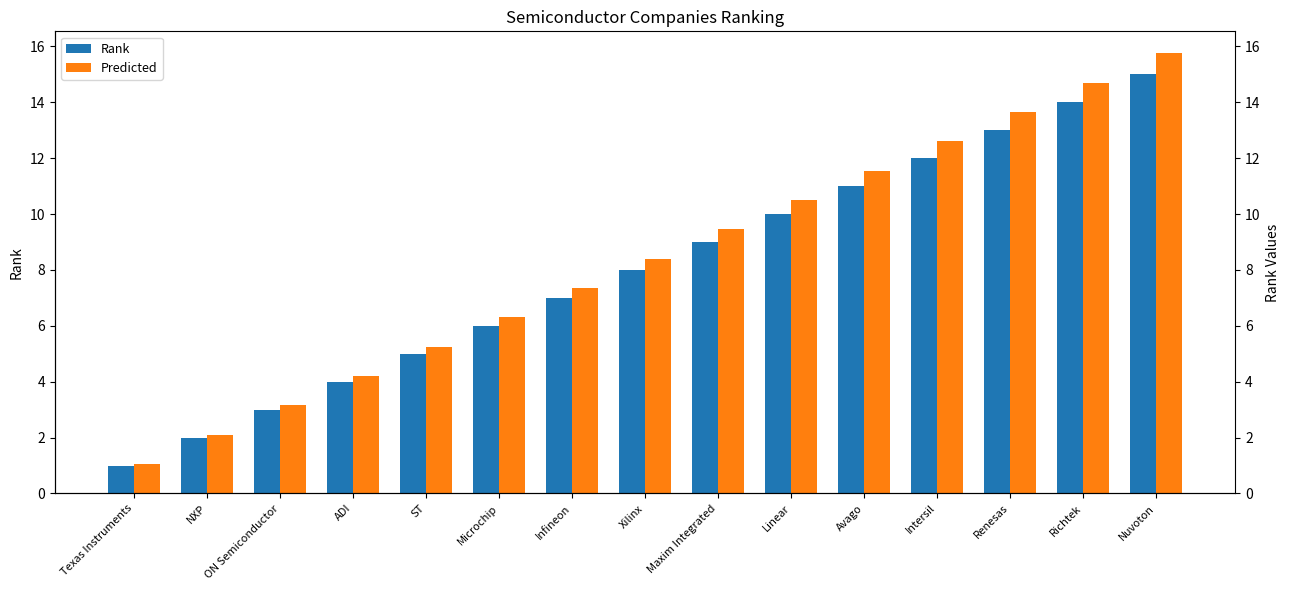

Which label corresponds to the smallest value in the chart?

Texas Instruments